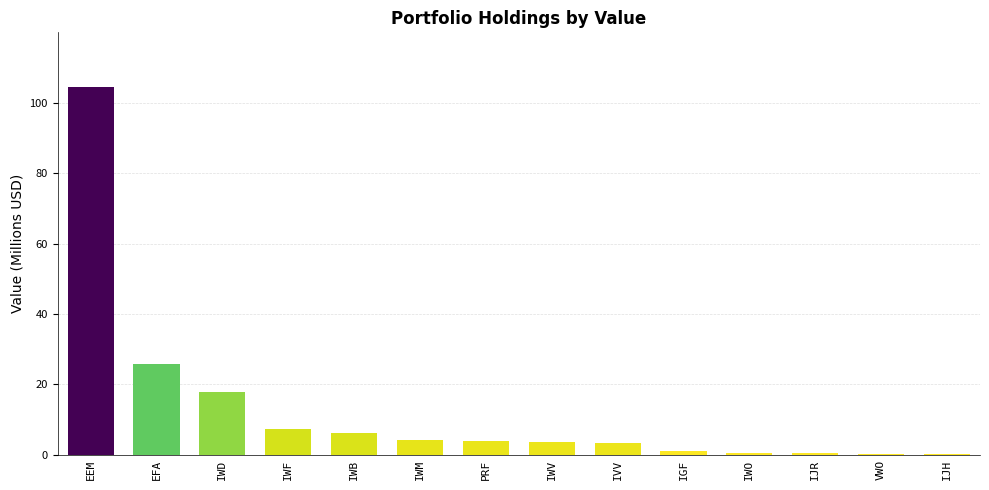

The value at IWM is 4.2. True or false?

True